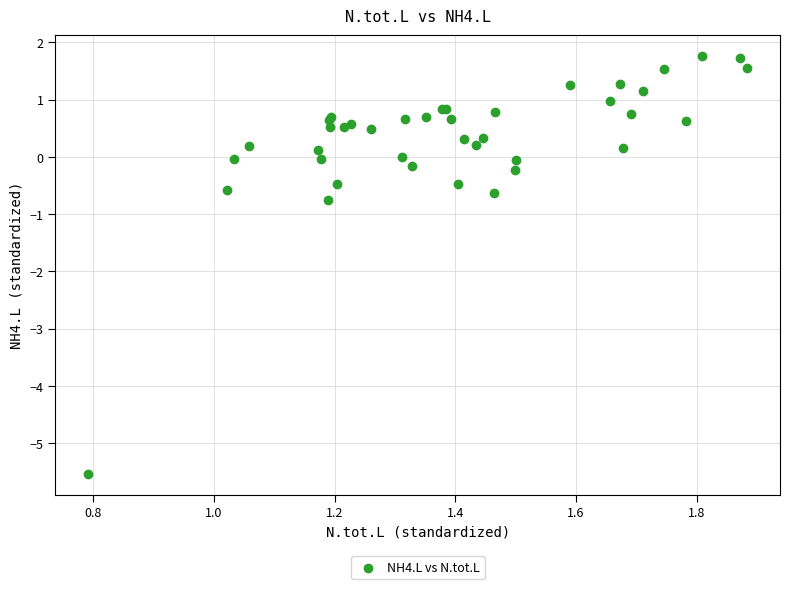

What Y value in the scatter plot is closest to -1?

-0.7